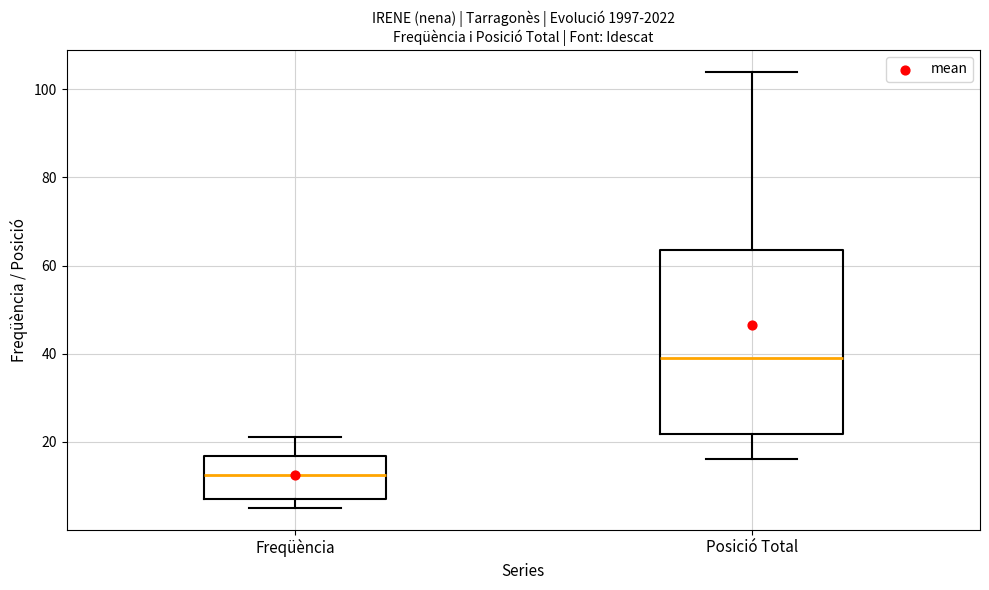

Reading left to right, read every box against the y-axis: the position of its median line, the range the box covers, and the ends of its whiskers. The values are not printed on the chart, so give them approximately, as read against the axis.

Freqüència: median 12, box 8 to 16, whiskers 6 to 22
Posició Total: median 40, box 22 to 64, whiskers 16 to 104